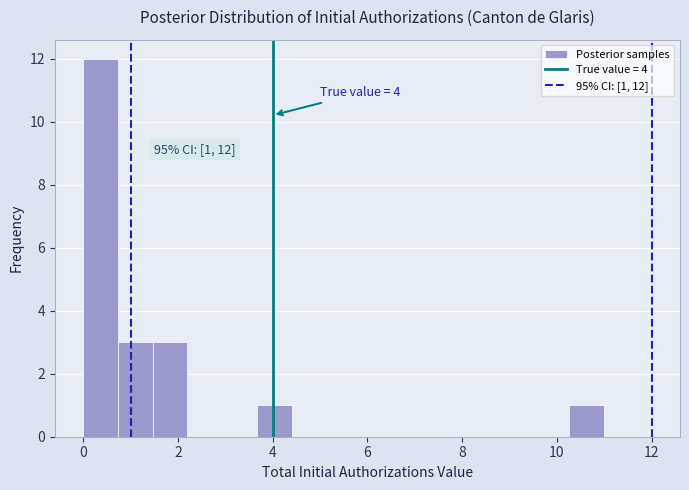

Around what value on the x-axis is the tallest bar? Give the approximate position of its centre, as read against the axis.

0.4